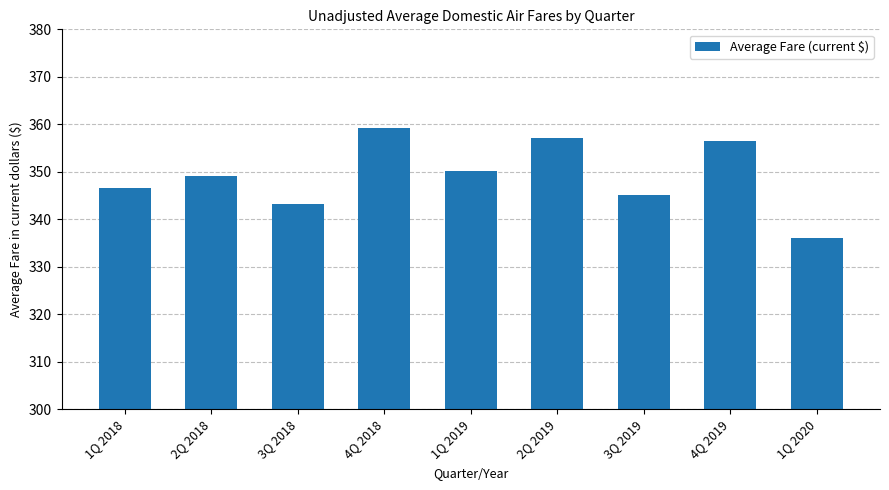

What is the smallest value displayed?

336.1